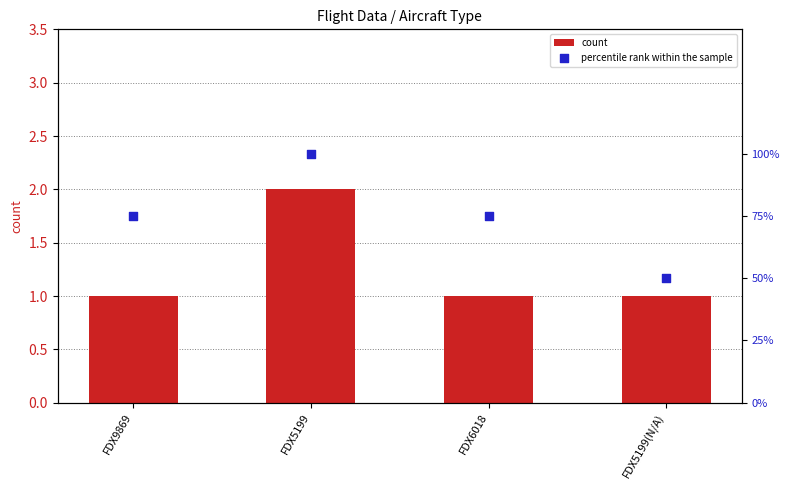

Which series has the largest total across all categories?

percentile rank within the sample